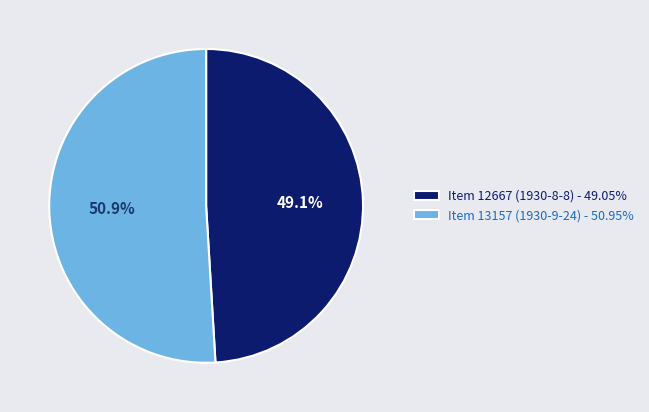

What portion of the pie excludes Item 12667 (1930-8-8)?

50.9%